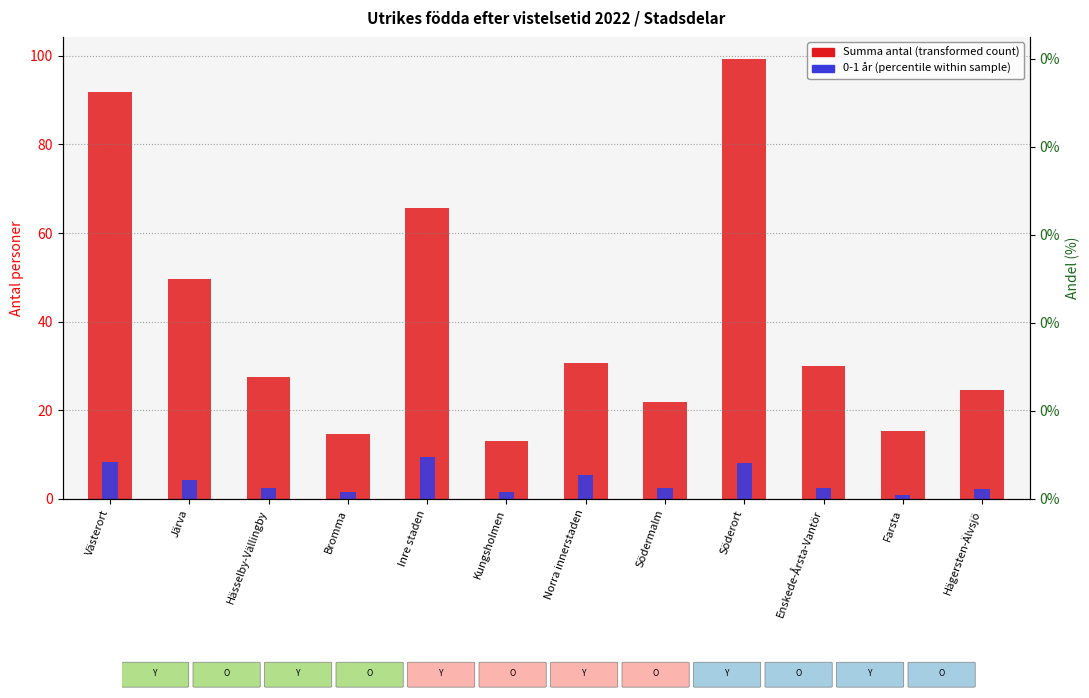

Which has a higher value, Inre staden or Norra innerstaden?

Inre staden